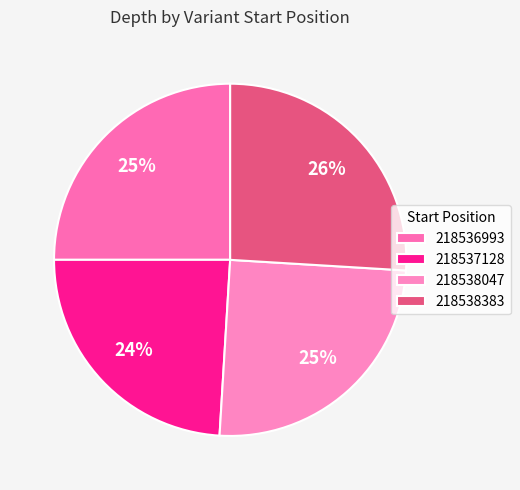

Combined, do 218538383 and 218536993 account for over 50%?

Yes